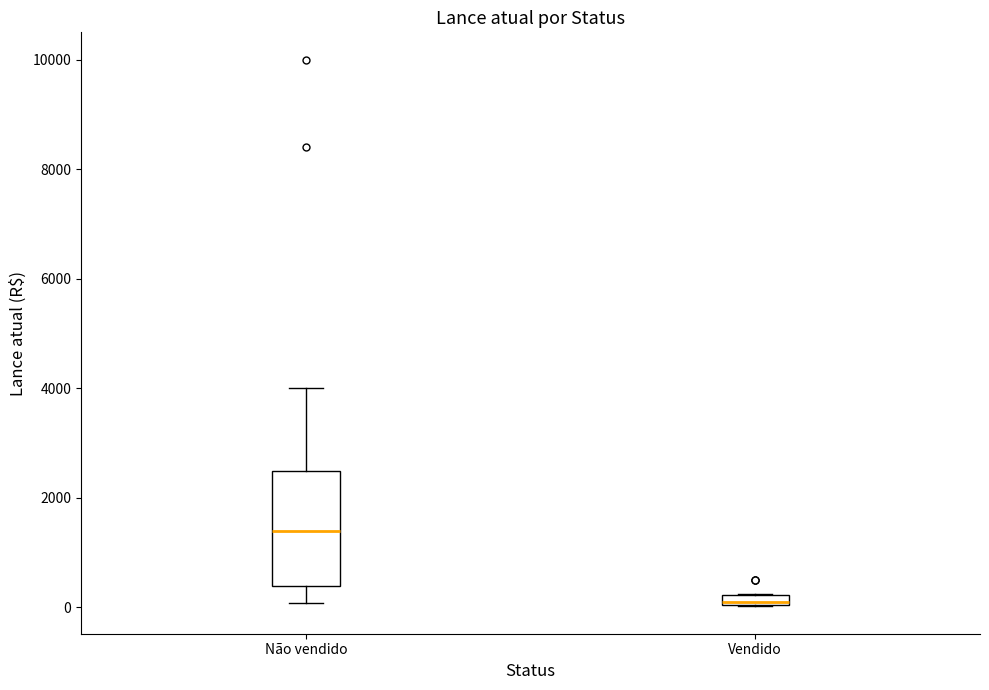

Which box has the highest median line?

Não vendido